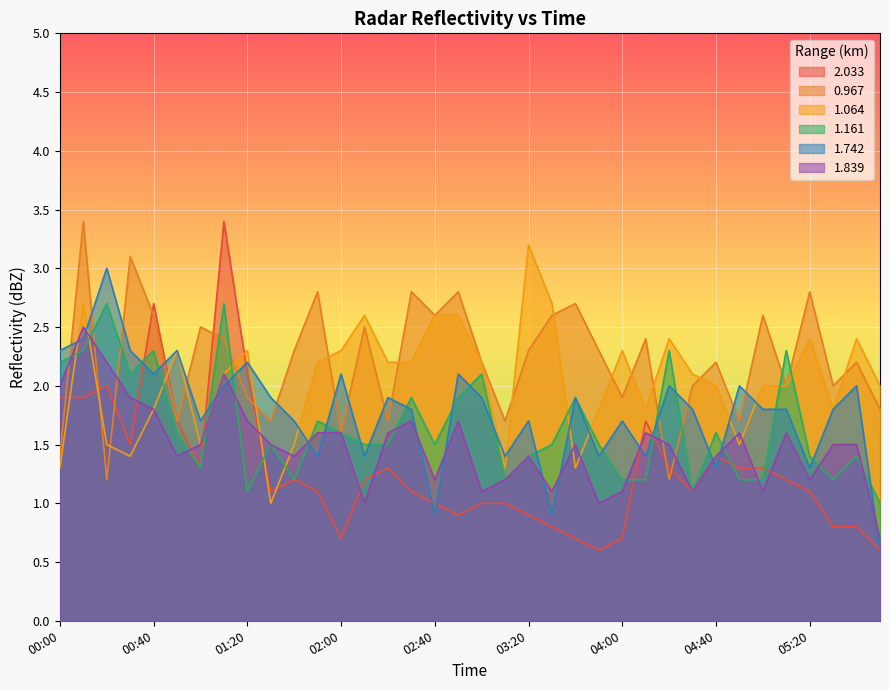

Rank the series by their maximum value, from highest to lowest.

2.033, 0.967, 1.064, 1.742, 1.161, 1.839